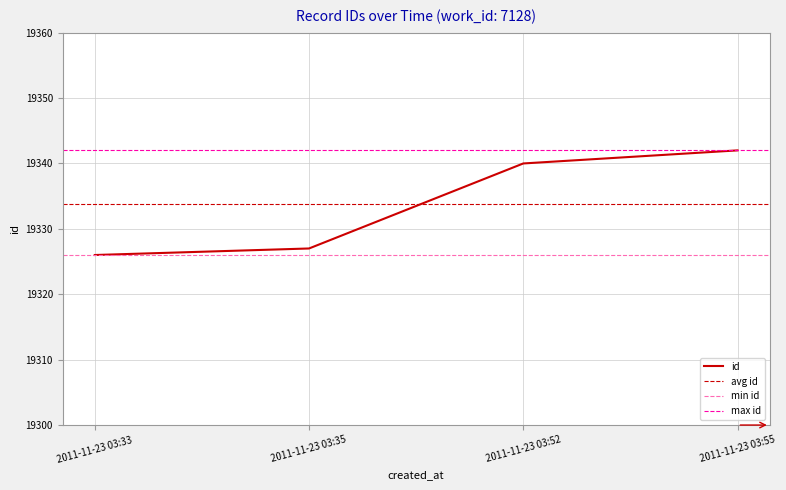

Reading left to right, transcribe all the data shown in this chart.

19326	19327	19340	19342